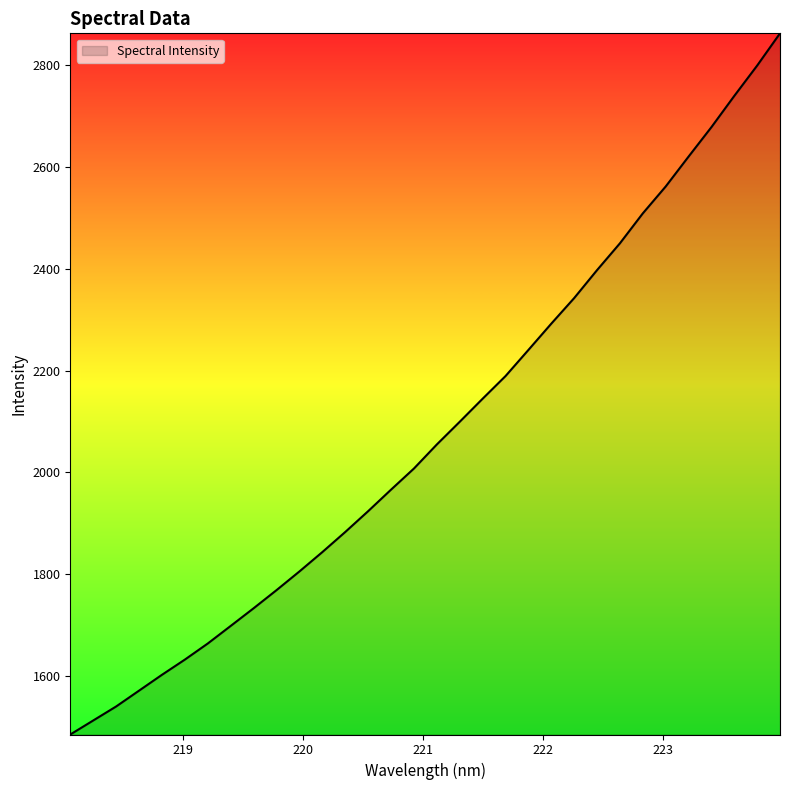

What is the difference between the maximum and minimum values?

1377.8